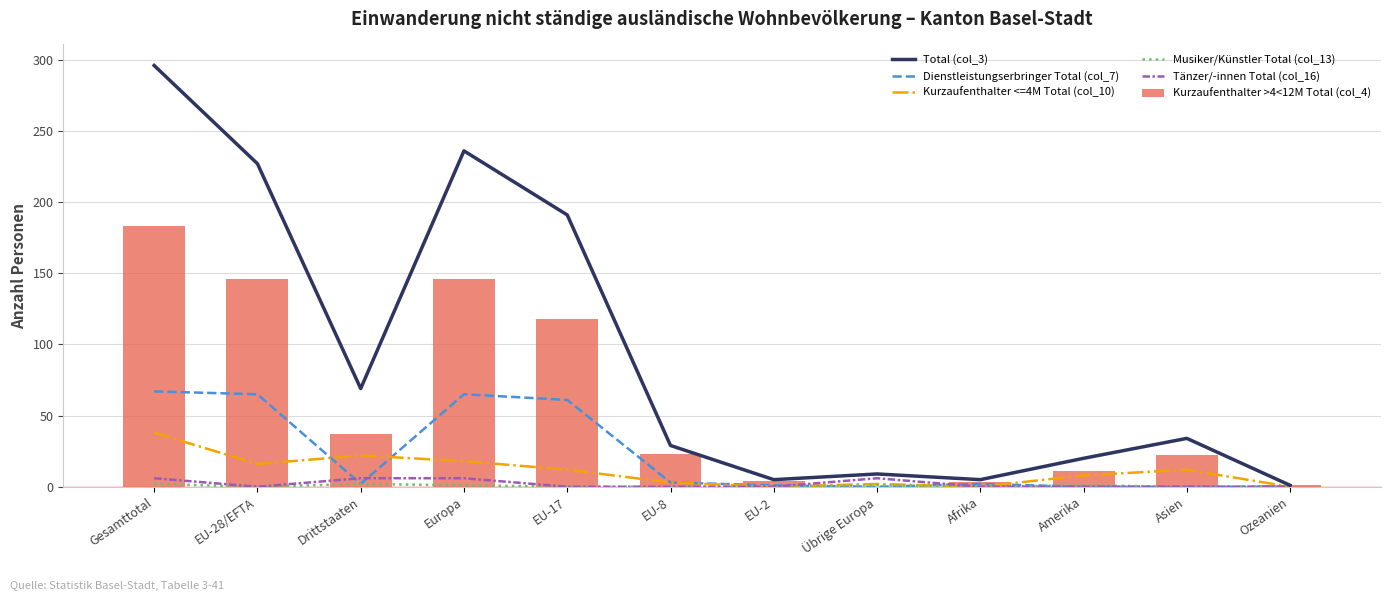

At Übrige Europa, list the series in order from largest to smallest.

Total (col_3), Tänzer/-innen Total (col_16), Kurzaufenthalter <=4M Total (col_10), Musiker/Künstler Total (col_13), Dienstleistungserbringer Total (col_7), Kurzaufenthalter >4<12M Total (col_4)